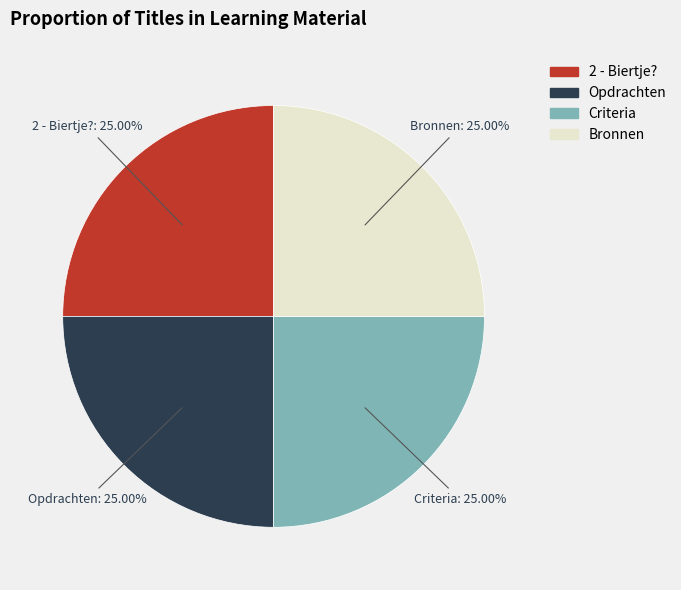

The Criteria slice represents 25% of the pie. True or false?

True